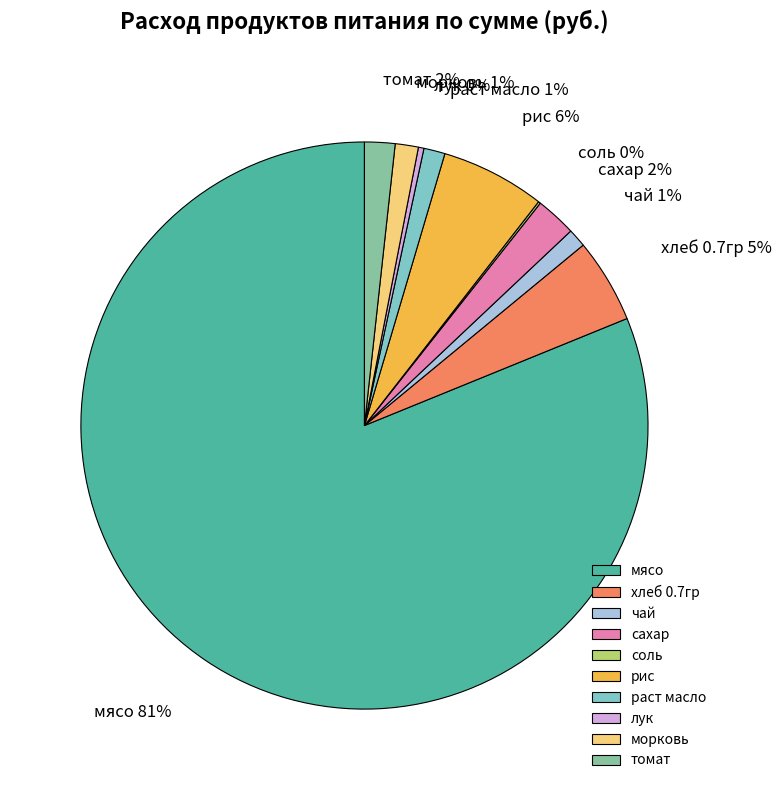

True or false: хлеб 0.7гр accounts for 17% of the total.

False